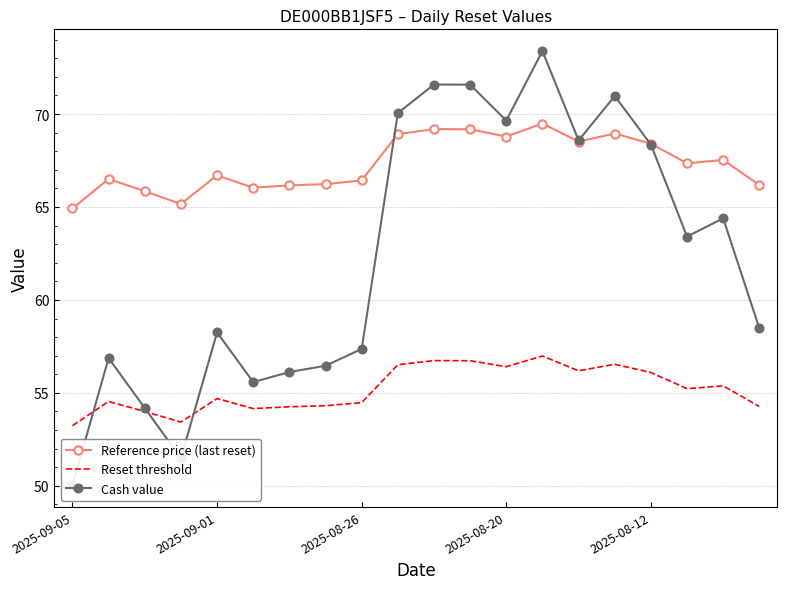

What is the total value across all series at 17?

186.0